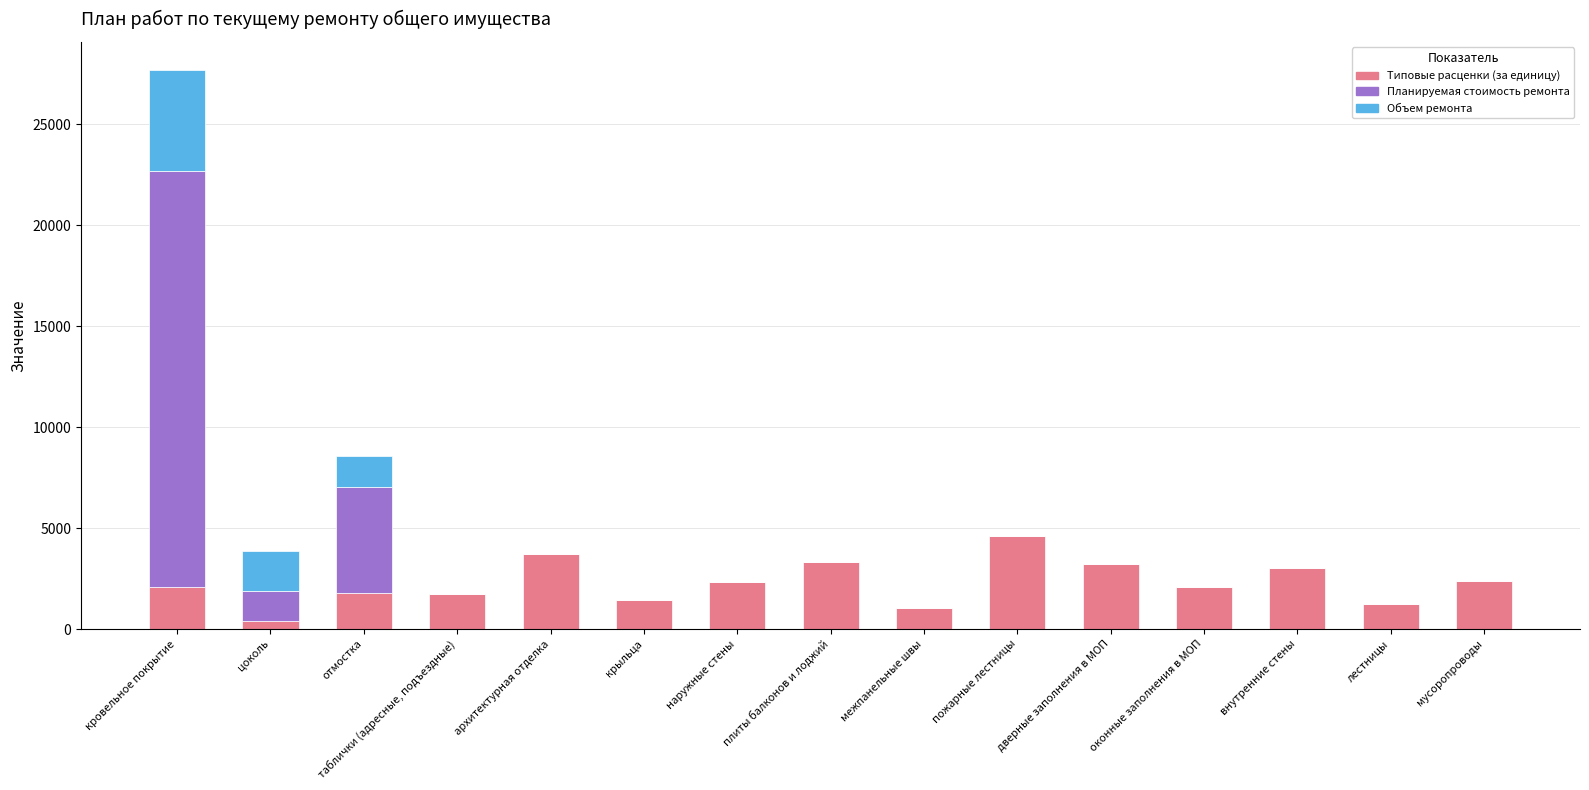

Are the bars horizontal?

No